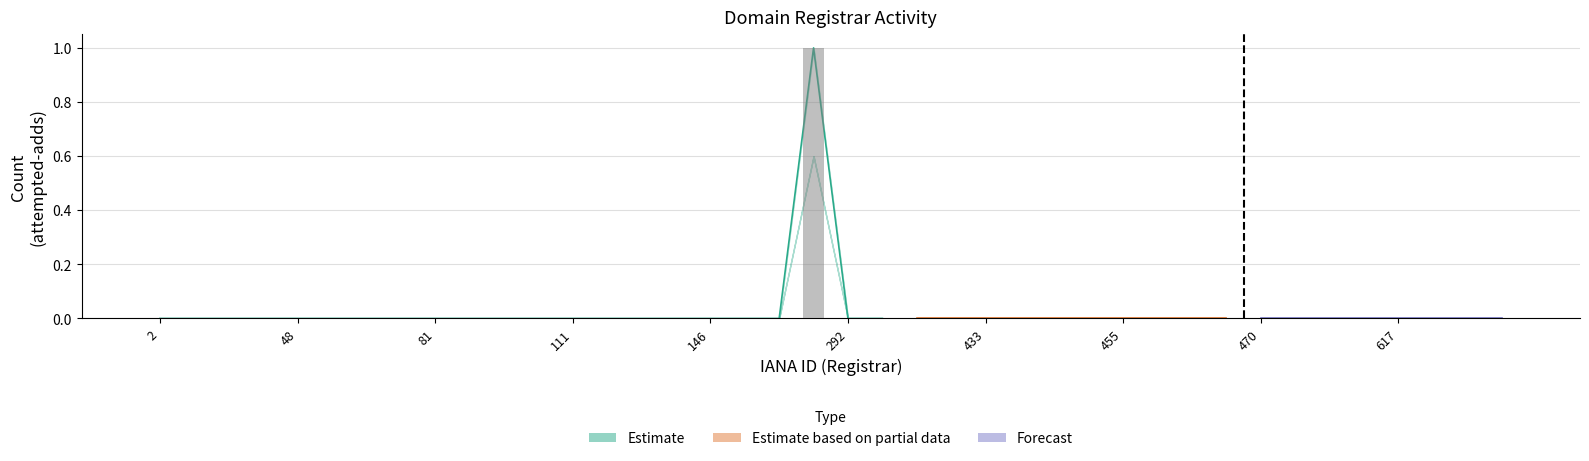

Are the bars grouped side by side (vs. stacked)?

Yes